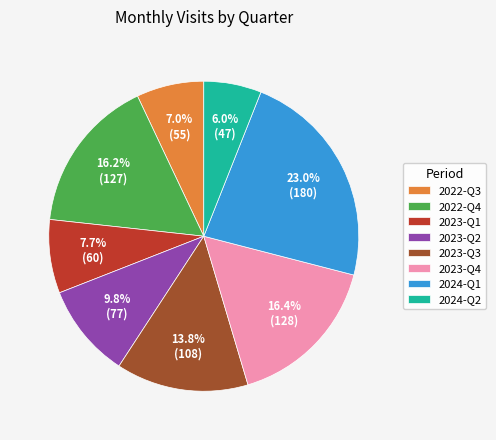

Count the number of slices in the pie.

8